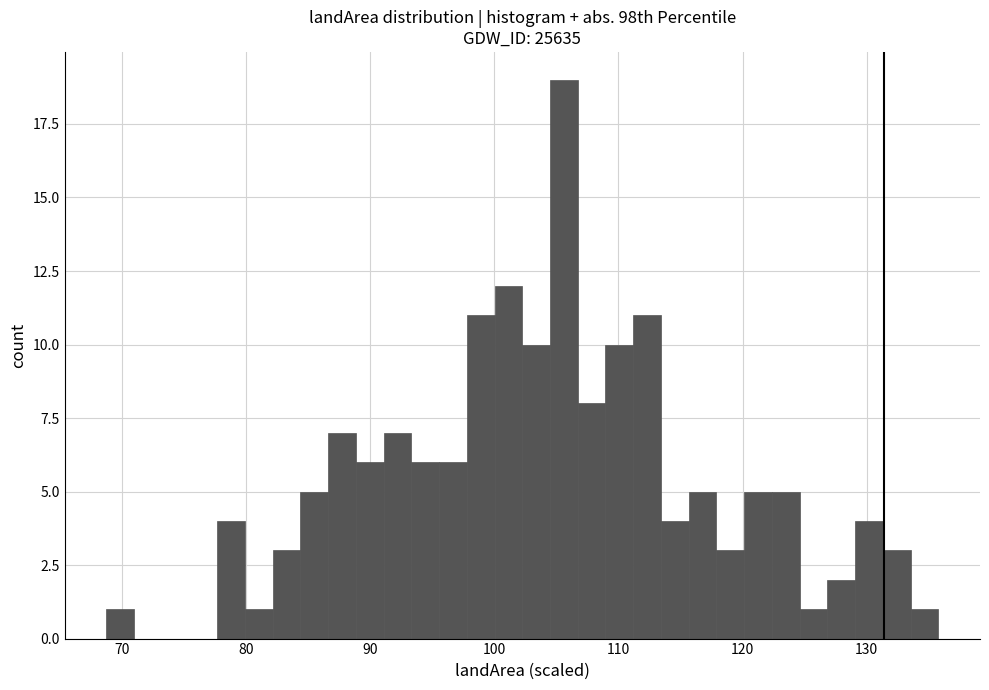

Read against the x-axis, roughly where is the centre of the tallest bar?

106